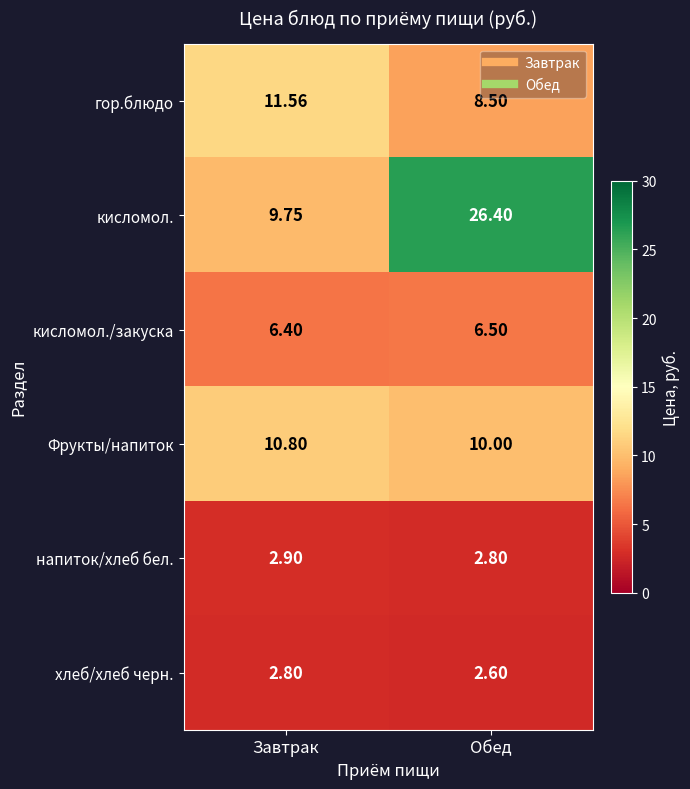

How many categories are shown in the chart?

2